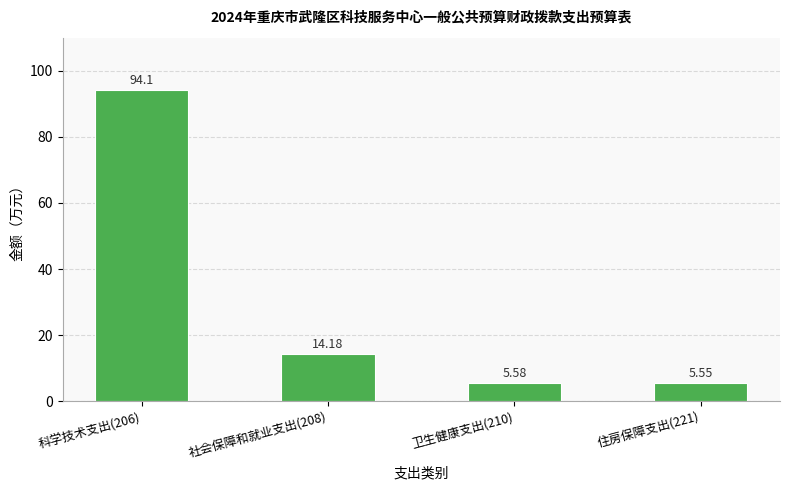

Where is the data nearest to the value 49?

社会保障和就业支出(208)